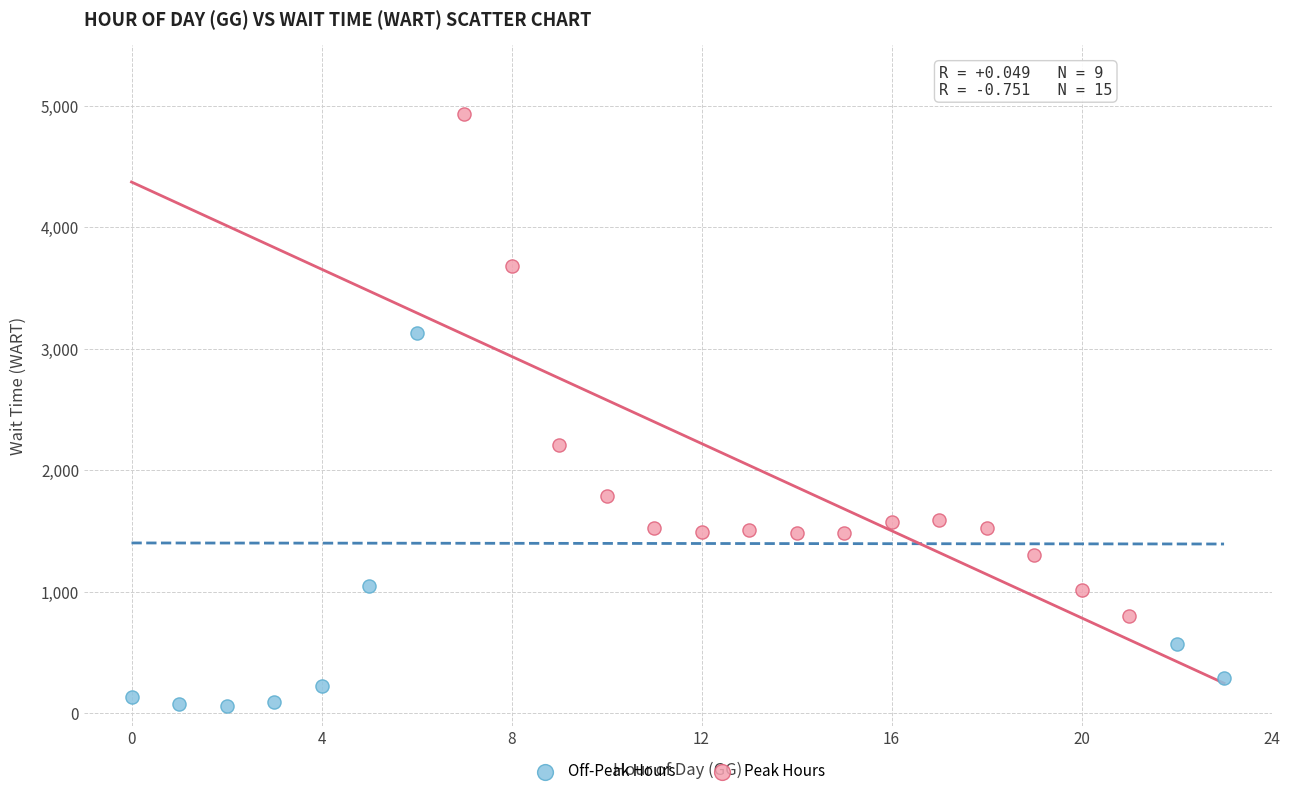

Which series reaches the minimum Y coordinate?

Off-Peak Hours